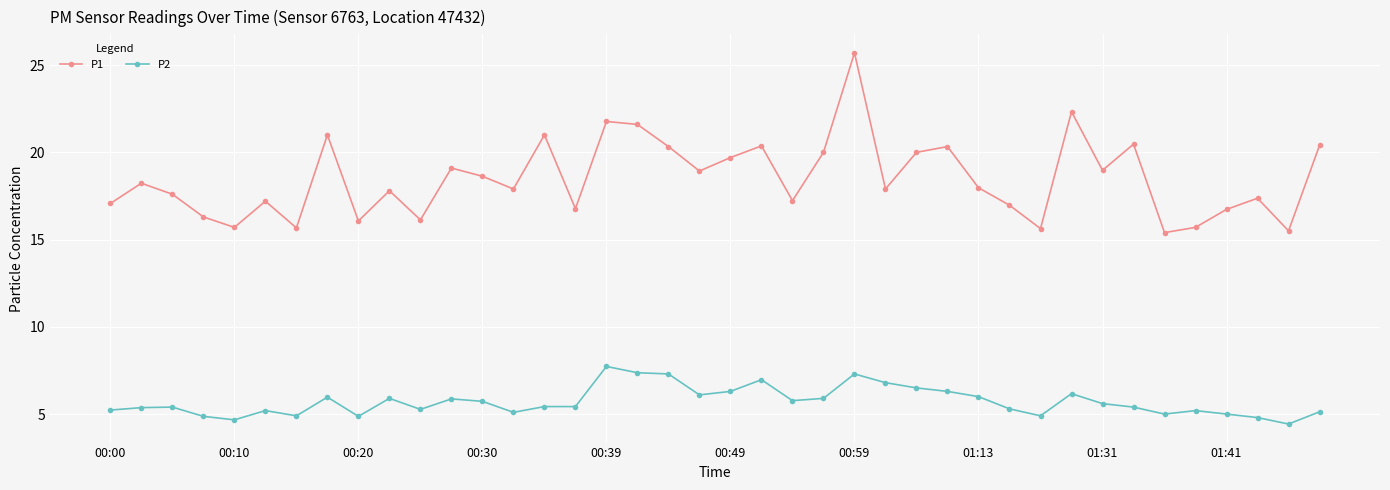

What is the value of the P1 point at the 39th from the left?

15.5